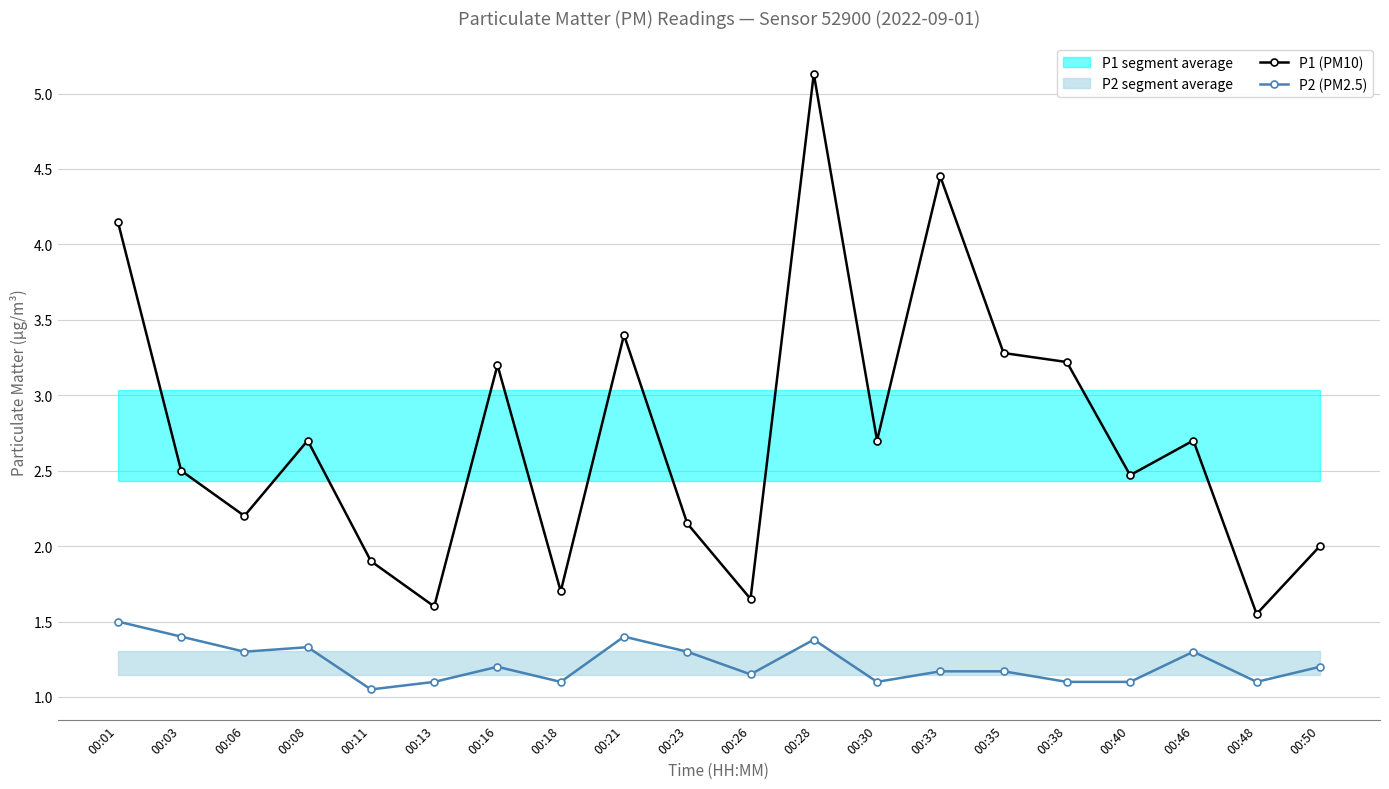

True or false: P2 (PM2.5) and P1 (PM10) intersect in this chart.

False